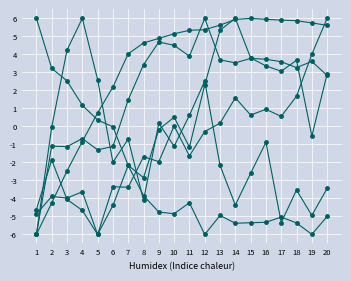

How many distinct data groups are displayed?

6